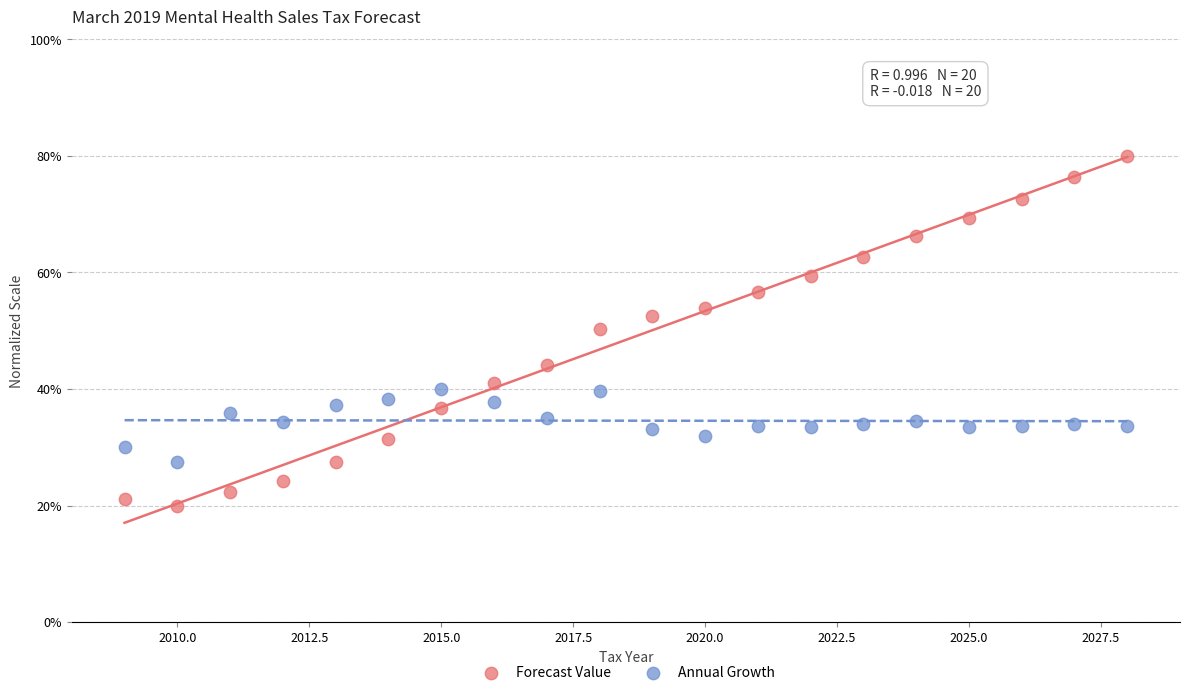

Which series has the widest spread of Y values?

Forecast Value